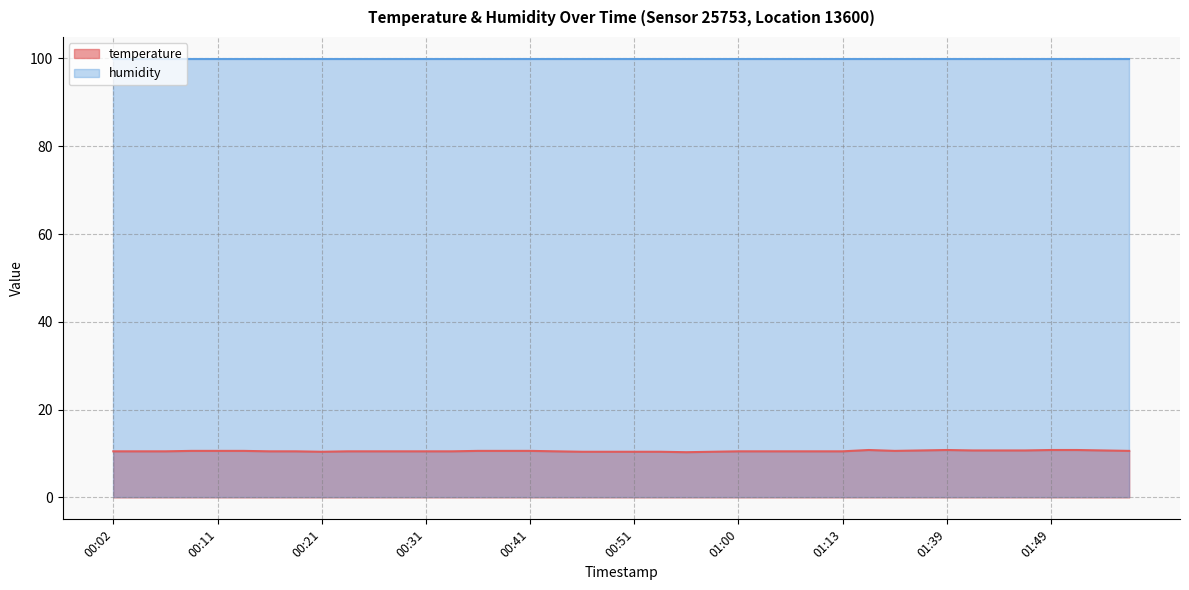

List the labels in order of value, smallest first.

00:55, 00:21, 00:45, 00:48, 00:51, 00:53, 00:58, 00:02, 00:04, 00:06, 00:16, 00:19, 00:23, 00:26, 00:28, 00:31, 00:33, 00:43, 01:00, 01:03, 01:06, 01:10, 01:13, 00:09, 00:11, 00:14, 00:36, 00:38, 00:41, 01:34, 01:56, 01:36, 01:41, 01:44, 01:46, 01:54, 01:23, 01:39, 01:49, 01:51